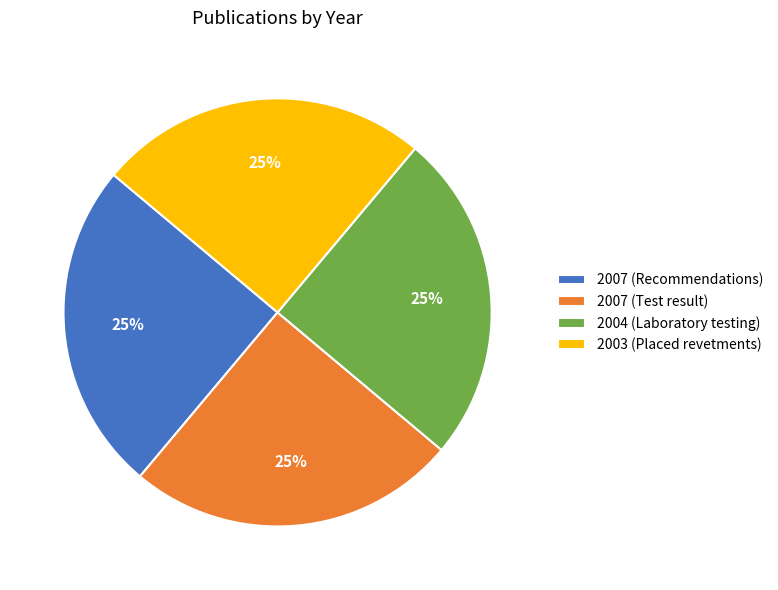

Does 2007 (Test result) account for over 50% of the chart?

No